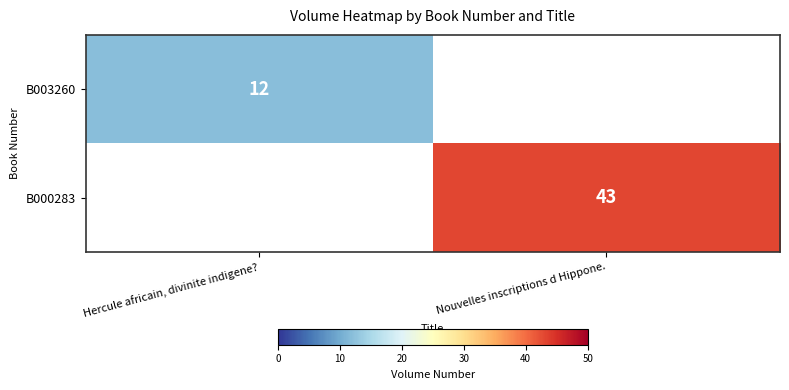

How many categories are shown in the chart?

2